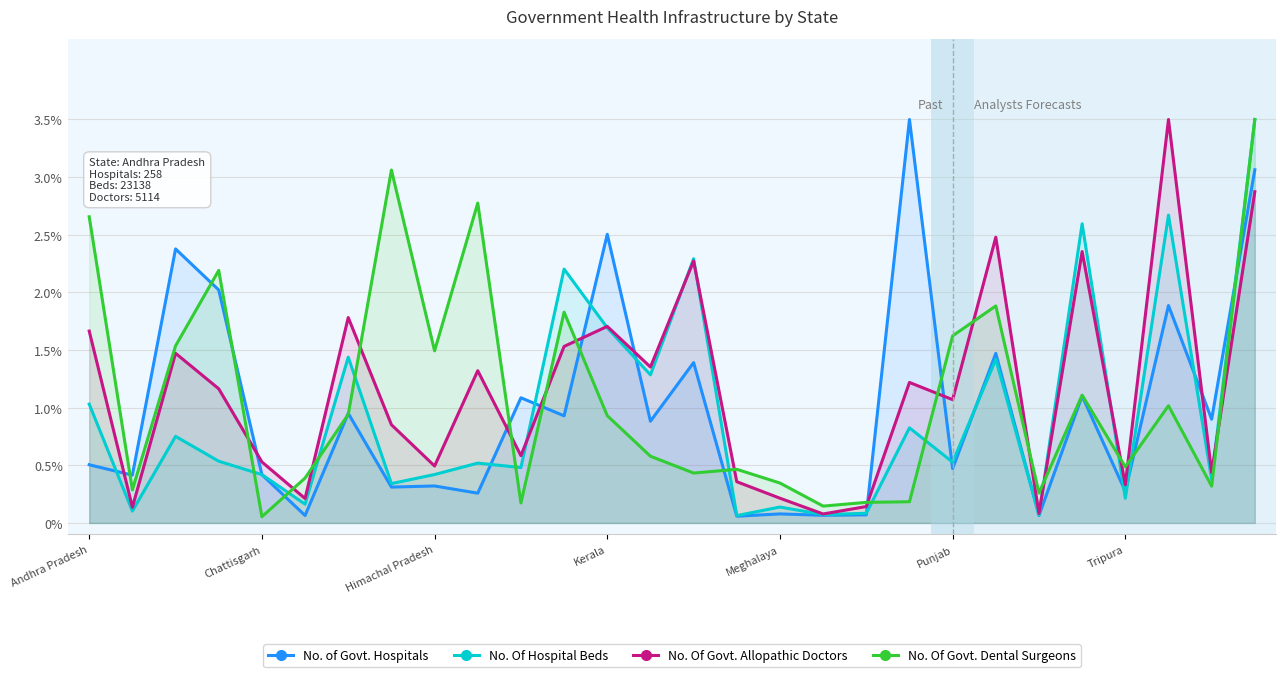

True or false: No. Of Hospital Beds has a value of 0.7 at Himachal Pradesh.

False